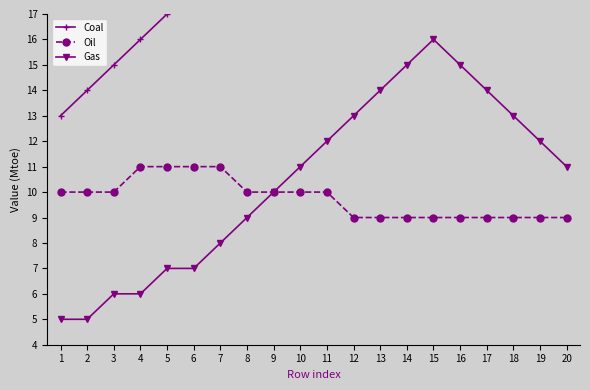

What is the difference between the second highest and minimum values in the Gas series?

10